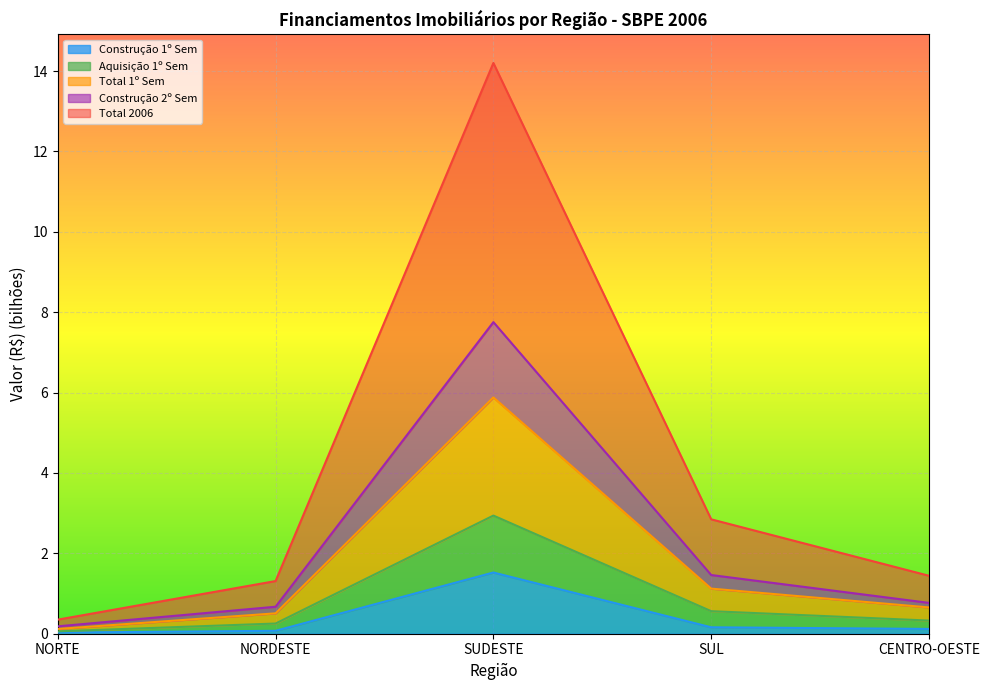

Is it true that Construção 1º Sem equals 0.0 at NORTE?

True